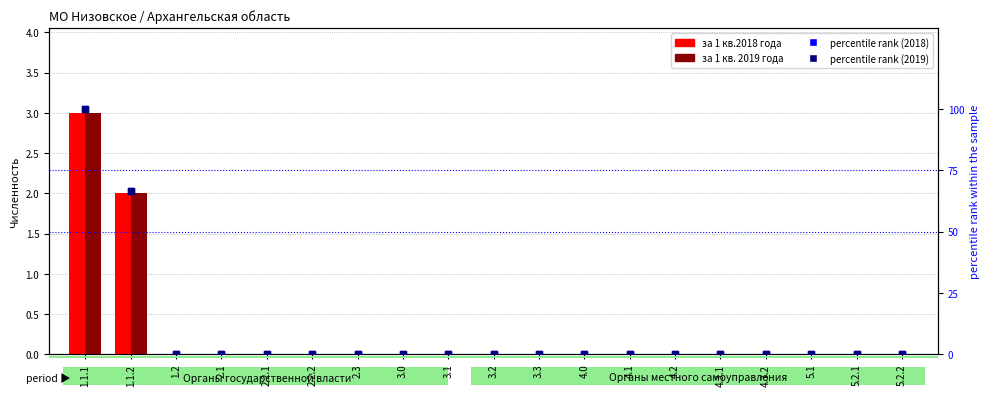

Reading left to right, list all the values displayed in this chart.

за 1 кв.2018 года: 1.1.1=3.0	1.1.2=2.0	1.2=0.0	2.1=0.0	2.2.1=0.0	2.2.2=0.0	2.3=0.0	3.0=0.0	3.1=0.0	3.2=0.0	3.3=0.0	4.0=0.0	4.1=0.0	4.2=0.0	4.3.1=0.0	4.3.2=0.0	5.1=0.0	5.2.1=0.0	5.2.2=0.0
за 1 кв. 2019 года: 1.1.1=3.0	1.1.2=2.0	1.2=0.0	2.1=0.0	2.2.1=0.0	2.2.2=0.0	2.3=0.0	3.0=0.0	3.1=0.0	3.2=0.0	3.3=0.0	4.0=0.0	4.1=0.0	4.2=0.0	4.3.1=0.0	4.3.2=0.0	5.1=0.0	5.2.1=0.0	5.2.2=0.0
percentile rank (2018): 1.1.1=100.0	1.1.2=66.7	1.2=0.0	2.1=0.0	2.2.1=0.0	2.2.2=0.0	2.3=0.0	3.0=0.0	3.1=0.0	3.2=0.0	3.3=0.0	4.0=0.0	4.1=0.0	4.2=0.0	4.3.1=0.0	4.3.2=0.0	5.1=0.0	5.2.1=0.0	5.2.2=0.0
percentile rank (2019): 1.1.1=100.0	1.1.2=66.7	1.2=0.0	2.1=0.0	2.2.1=0.0	2.2.2=0.0	2.3=0.0	3.0=0.0	3.1=0.0	3.2=0.0	3.3=0.0	4.0=0.0	4.1=0.0	4.2=0.0	4.3.1=0.0	4.3.2=0.0	5.1=0.0	5.2.1=0.0	5.2.2=0.0